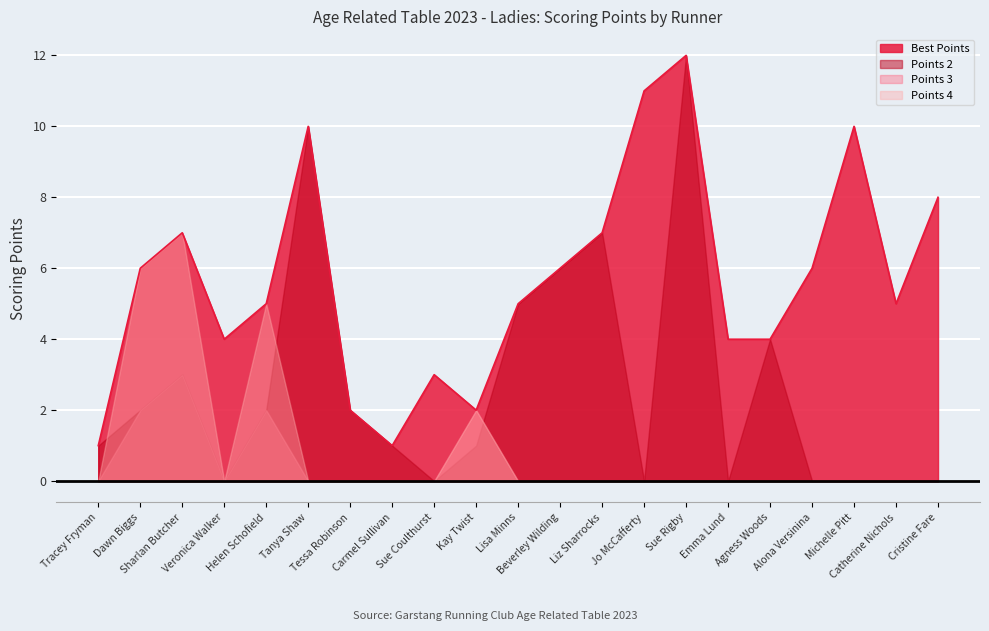

What is the greatest value displayed?

12